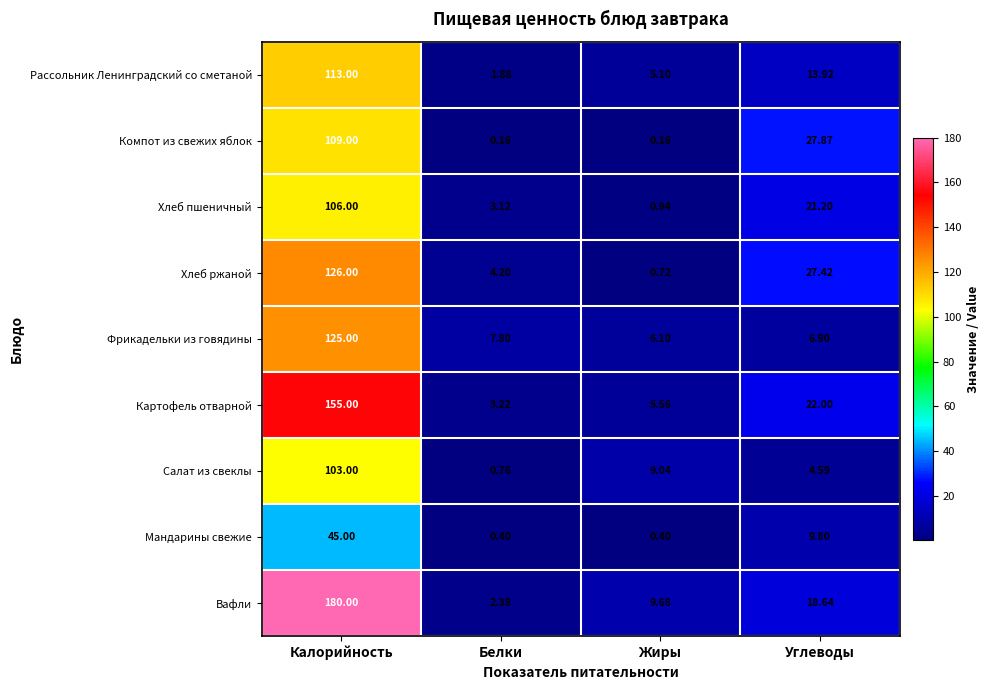

At which label does Рассольник Ленинградский со сметаной first exceed 13?

Калорийность